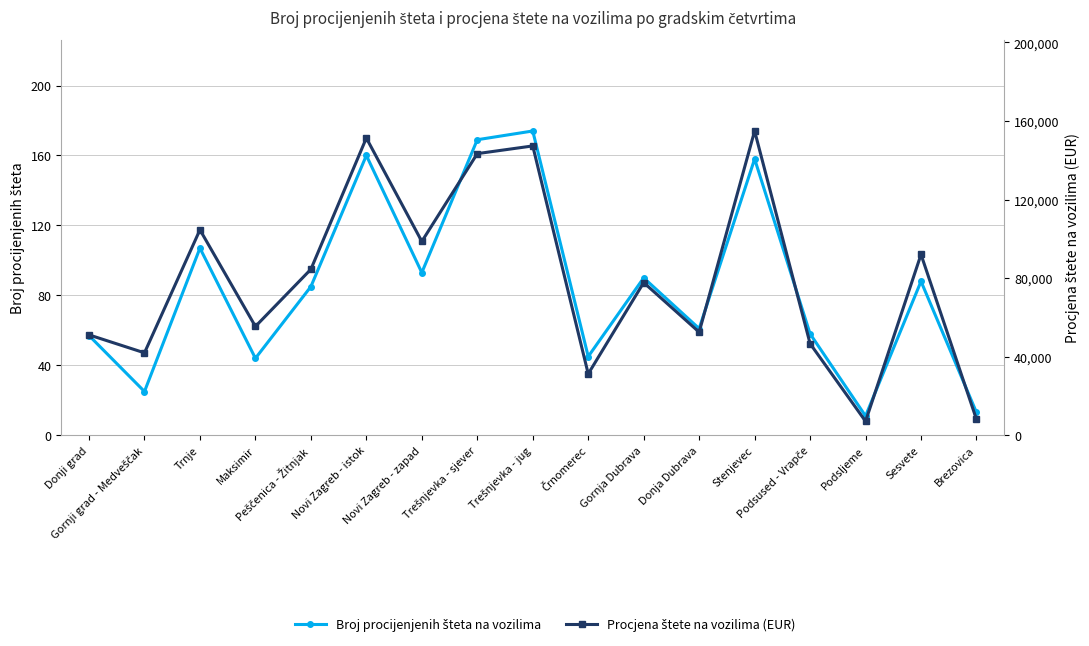

In Broj procijenjenih šteta na vozilima, how many points are lower than both neighbors (excluding endpoints)?

6